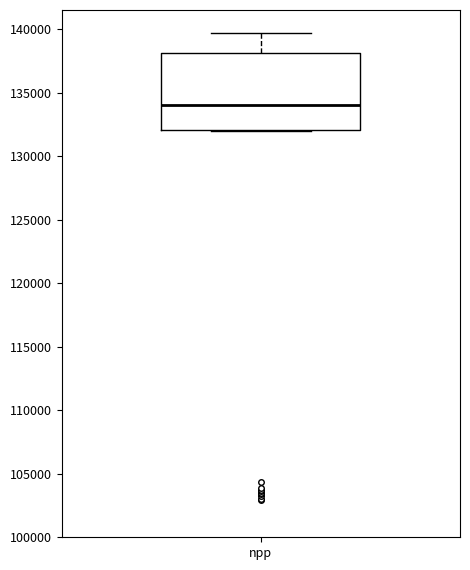

Where does the median line of the box for npp sit on the y-axis? The values are not printed on the chart, so give them approximately, as read against the axis.

134000